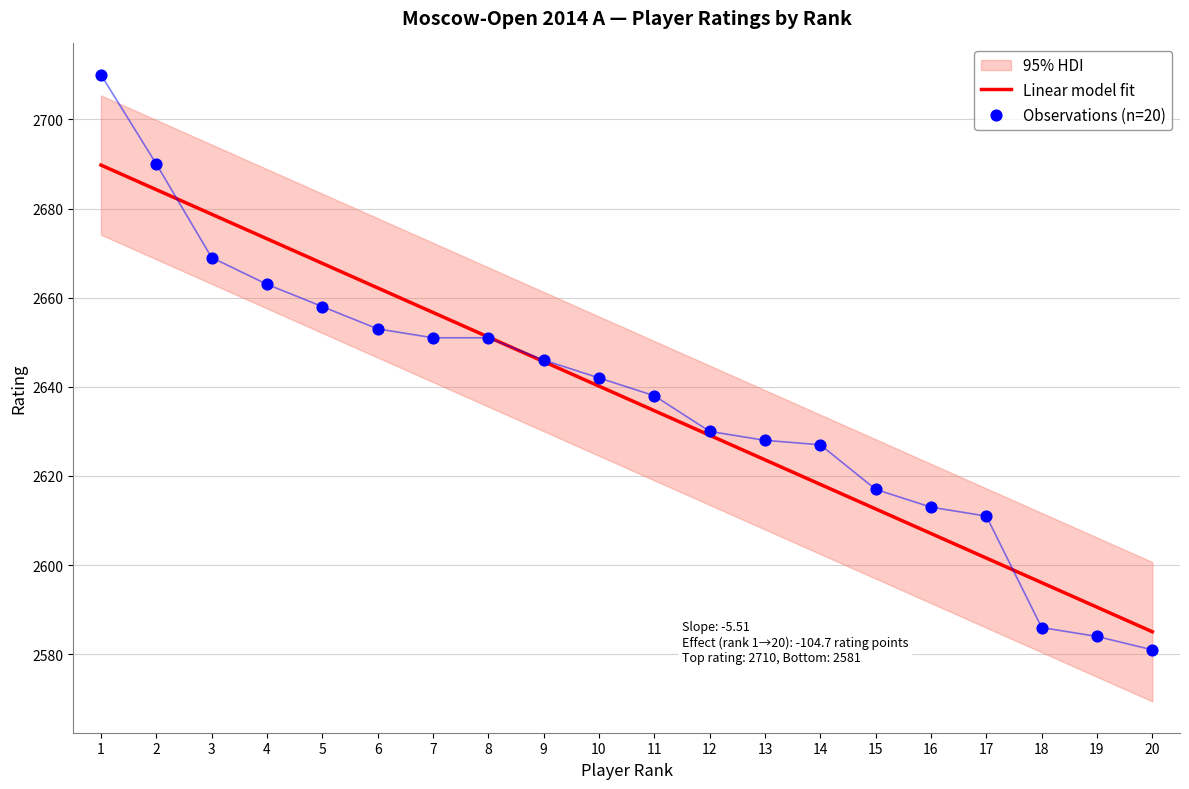

At how many categories does at least one series exceed 2703?

1